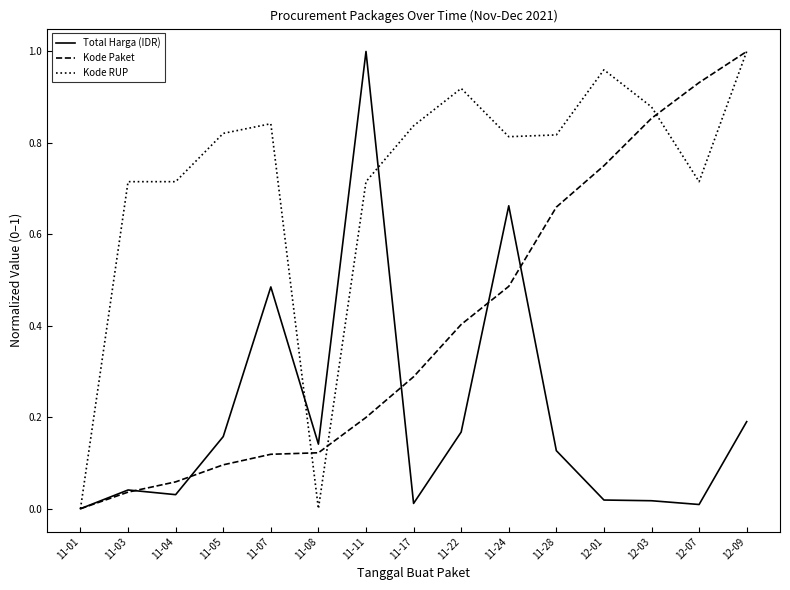

The value of Kode Paket at 11-03 is 0.0. True or false?

True